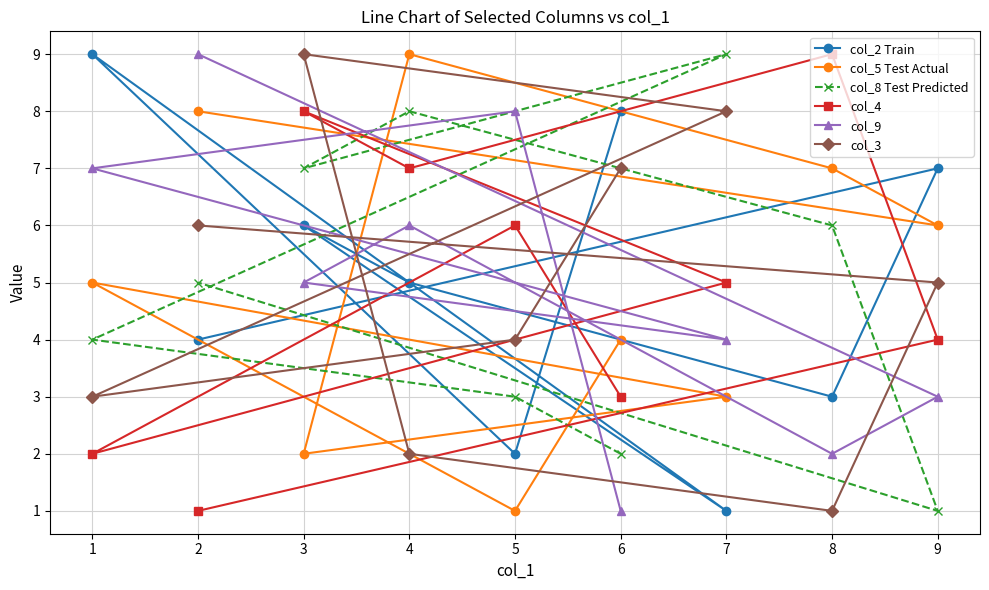

How many data points in col_9 are less than 5?

4